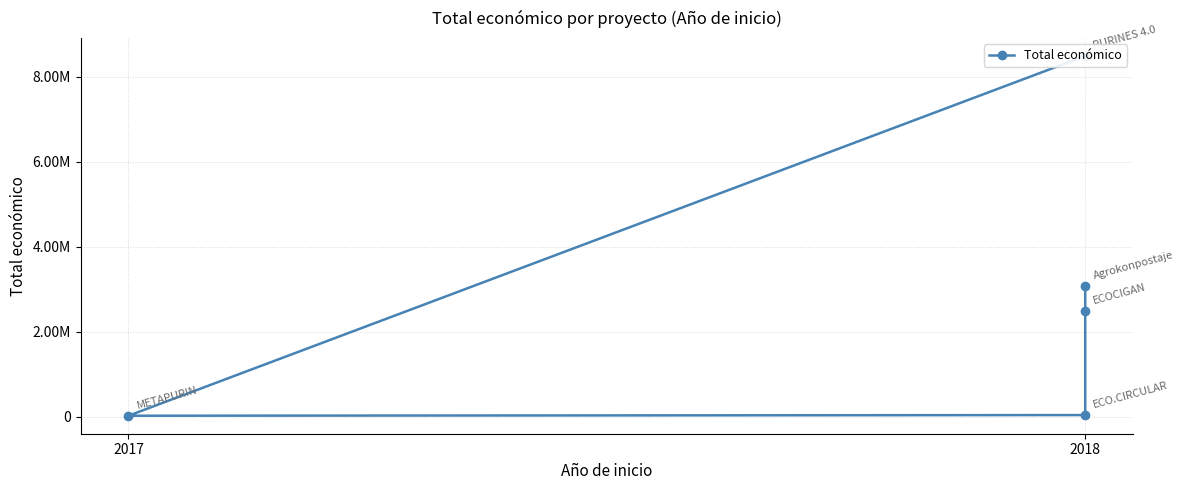

How many interior local valleys (lower than both neighbors) does the data have?

1